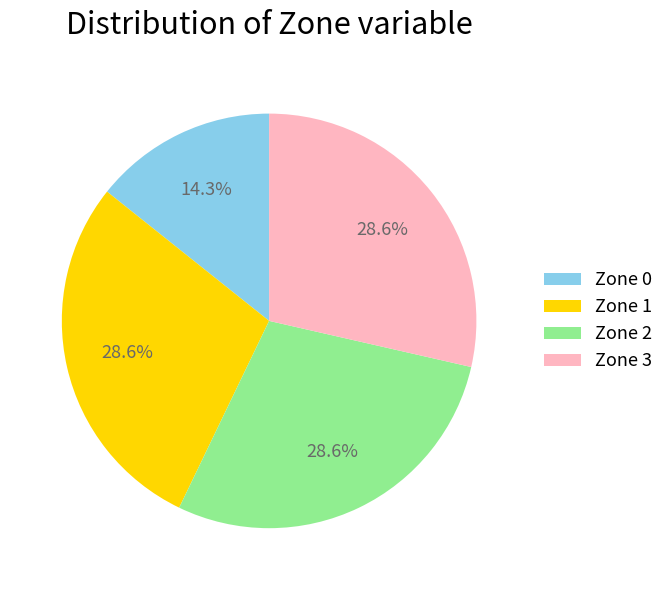

What is the total percentage of Zone 3 and Zone 0?

42.9%